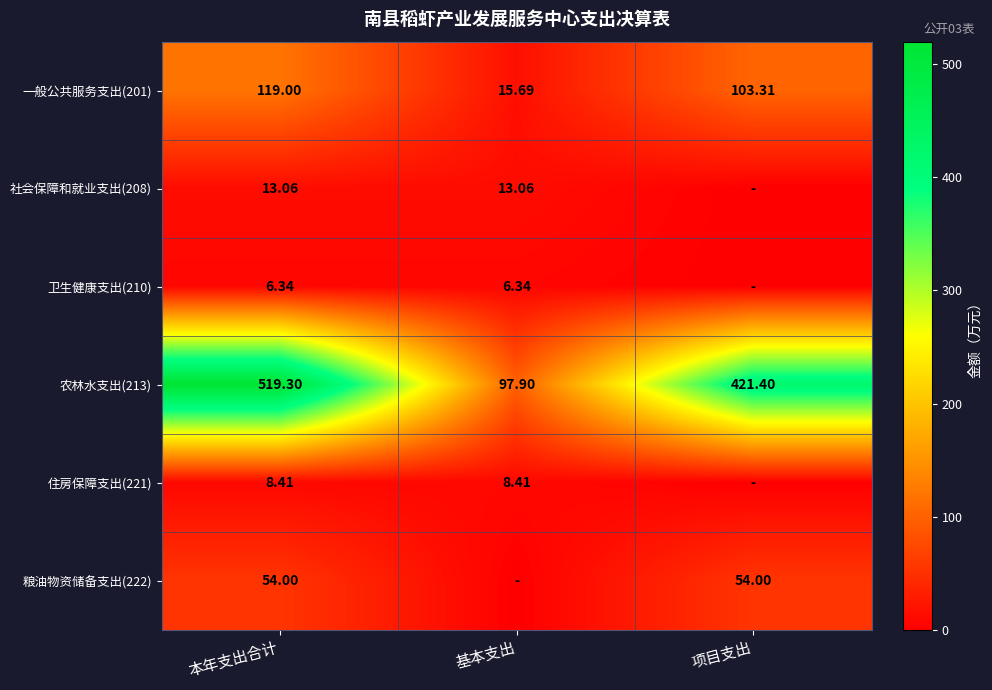

The value of 住房保障支出(221) at 本年支出合计 is 3.8. True or false?

False